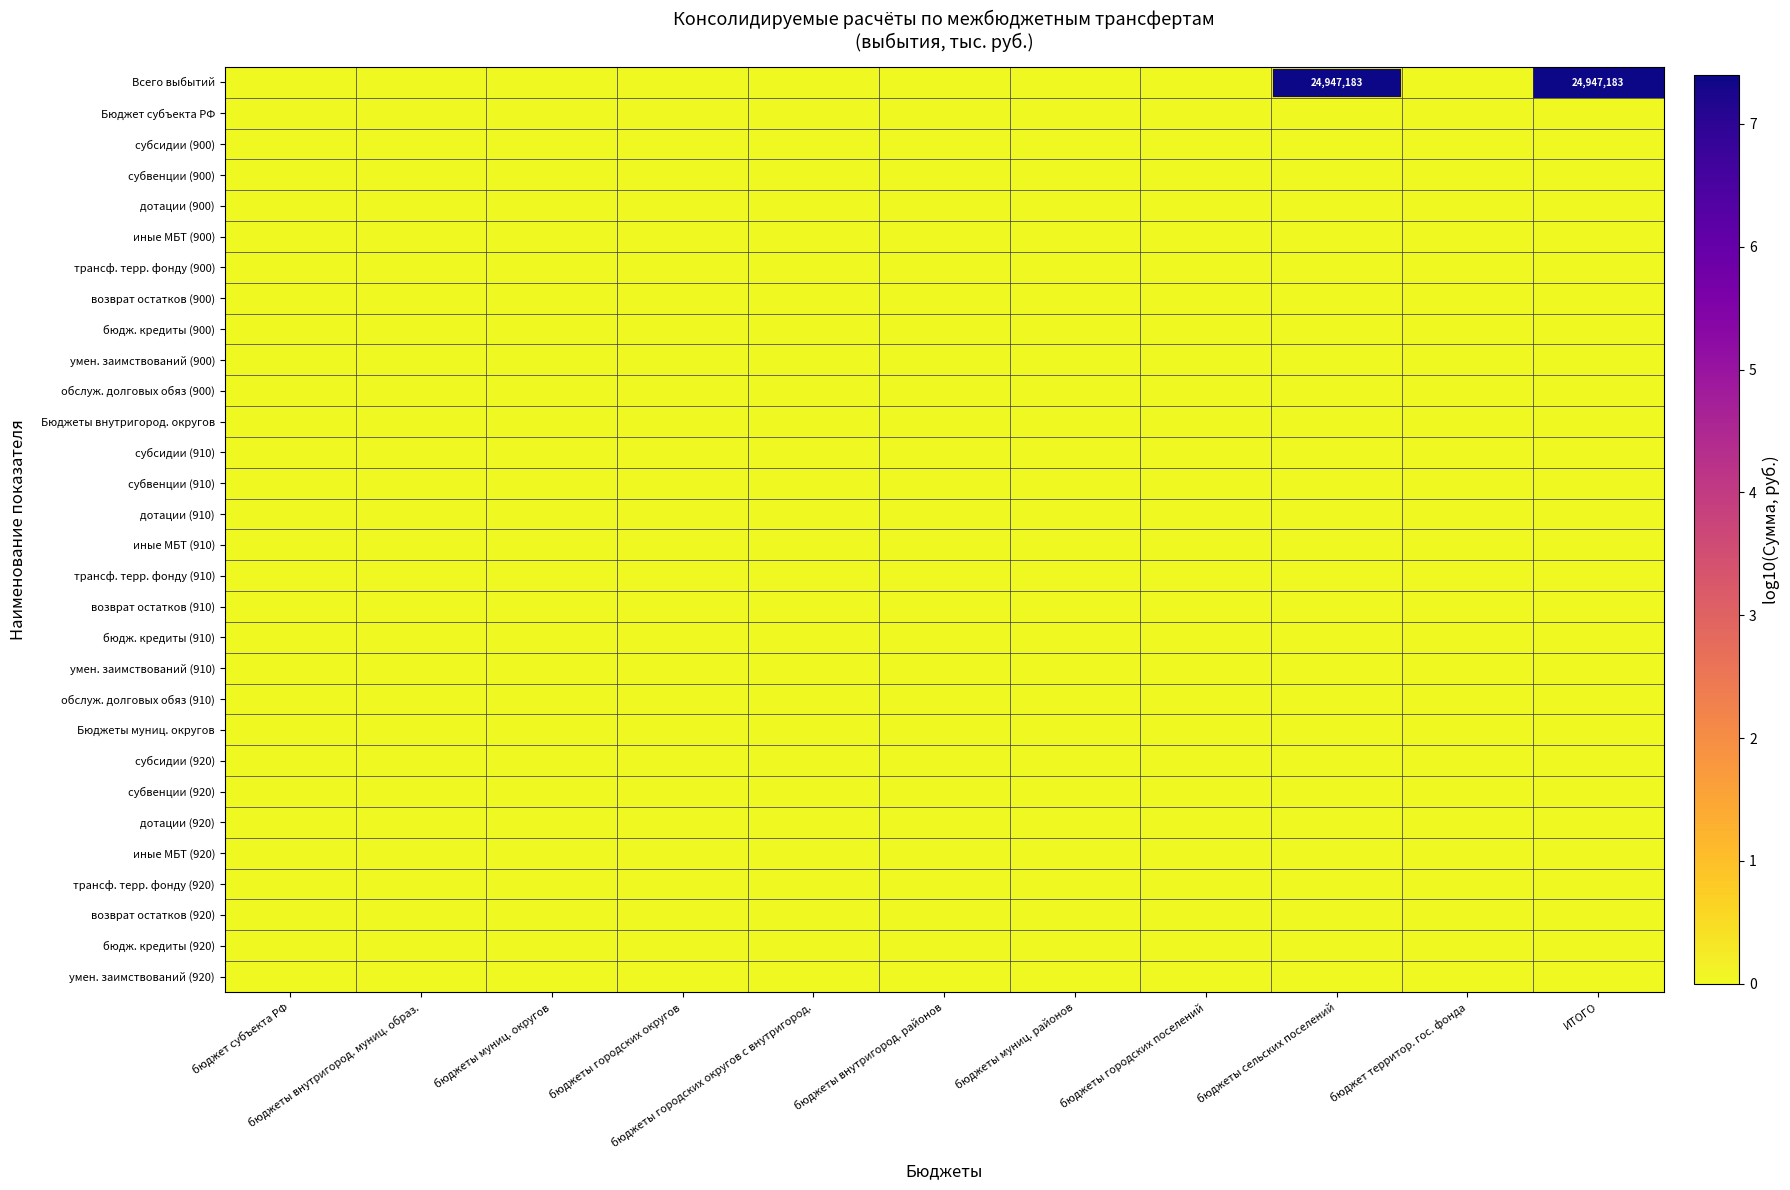

Is the value of Бюджеты внутригород. округов at бюджеты городских округов с внутригород. greater than the value of дотации (900) at бюджеты муниц. округов?

No